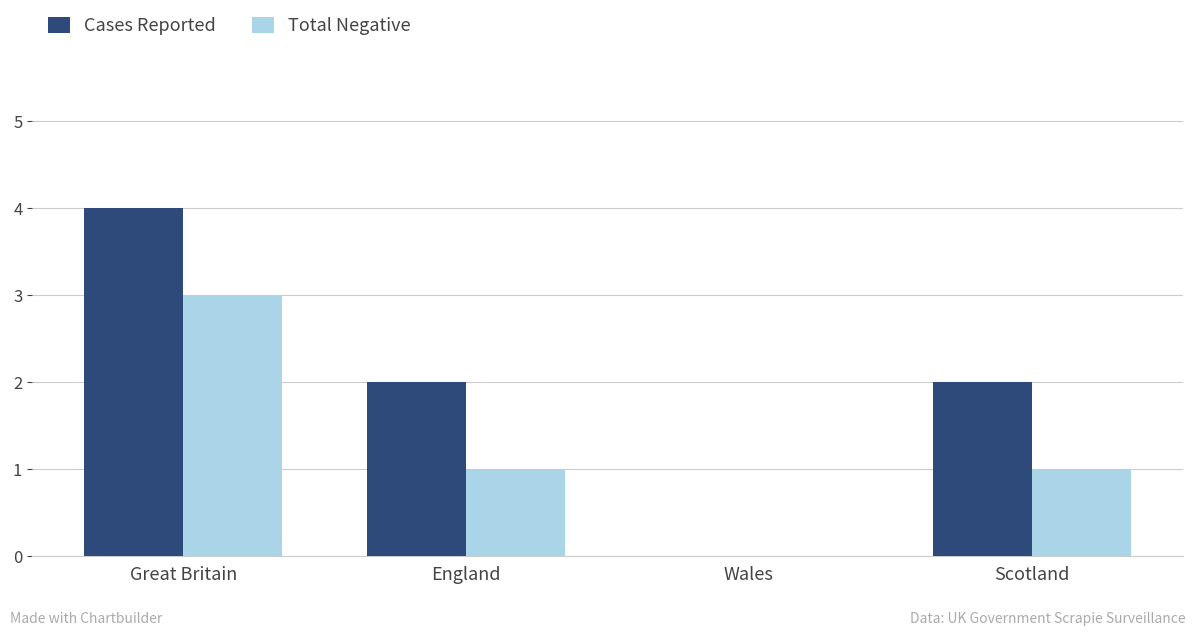

At which category is the sum across all series the highest?

Great Britain